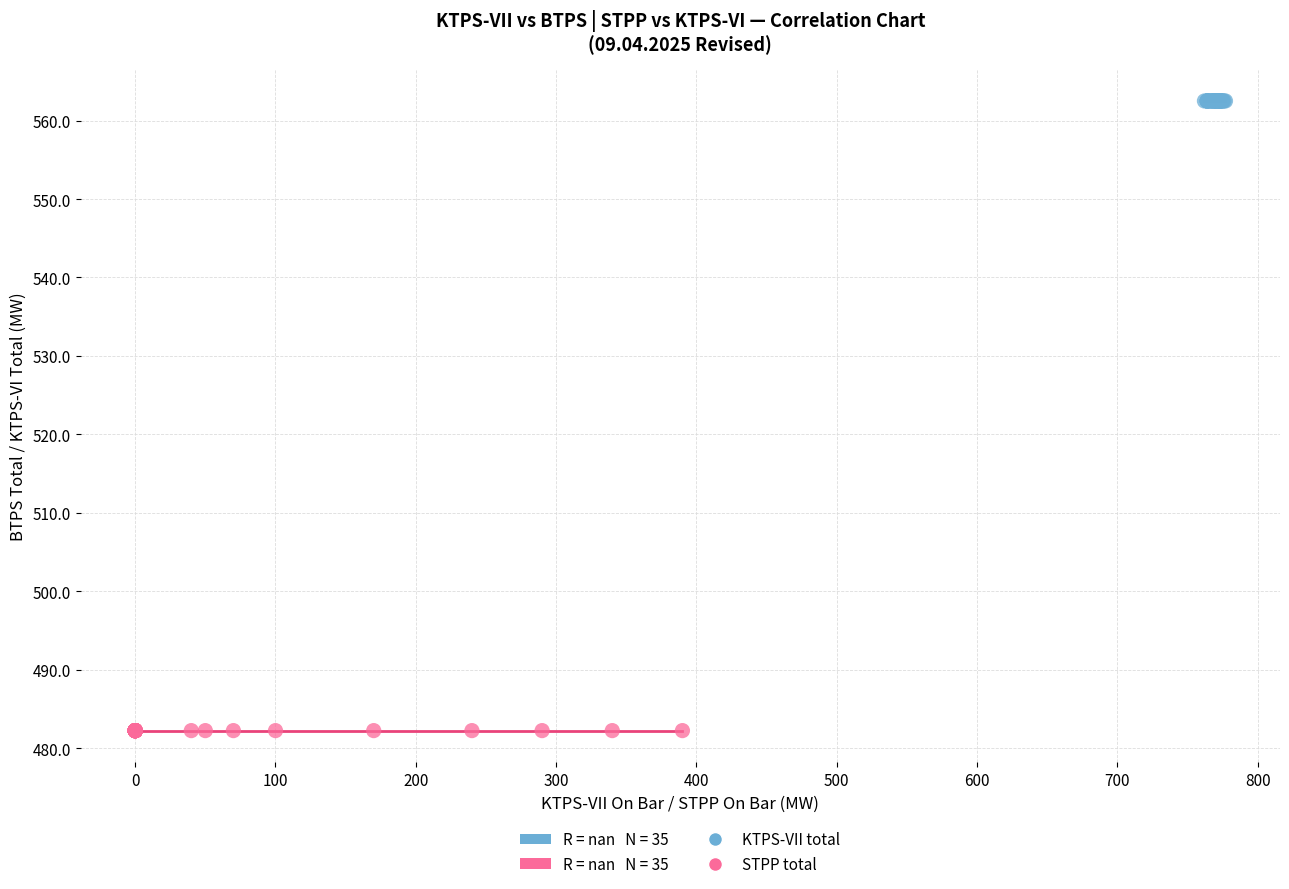

Which series reaches the minimum Y coordinate?

STPP total